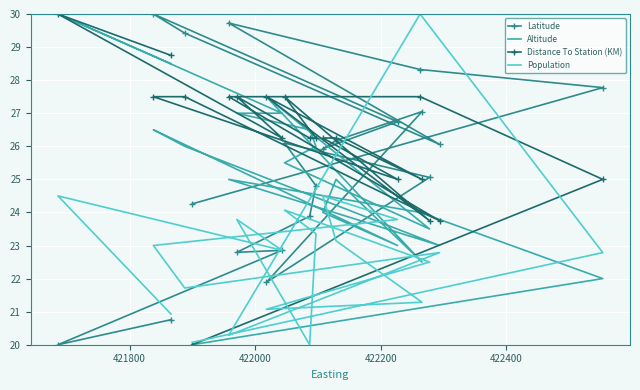

How many times do Population and Latitude cross each other?

3